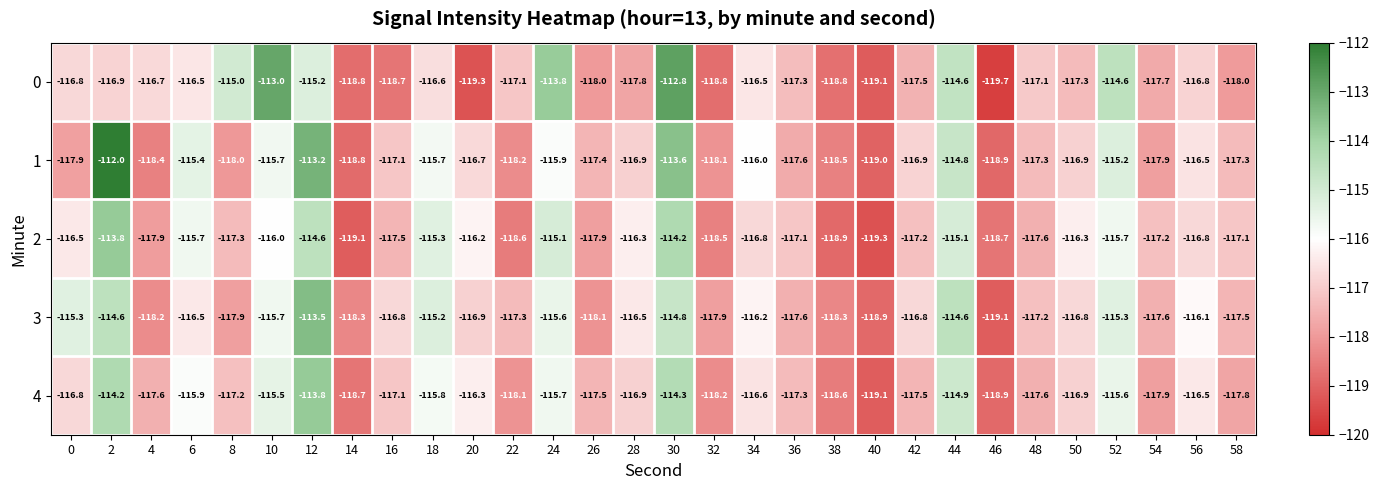

Count the number of categories in the chart.

30